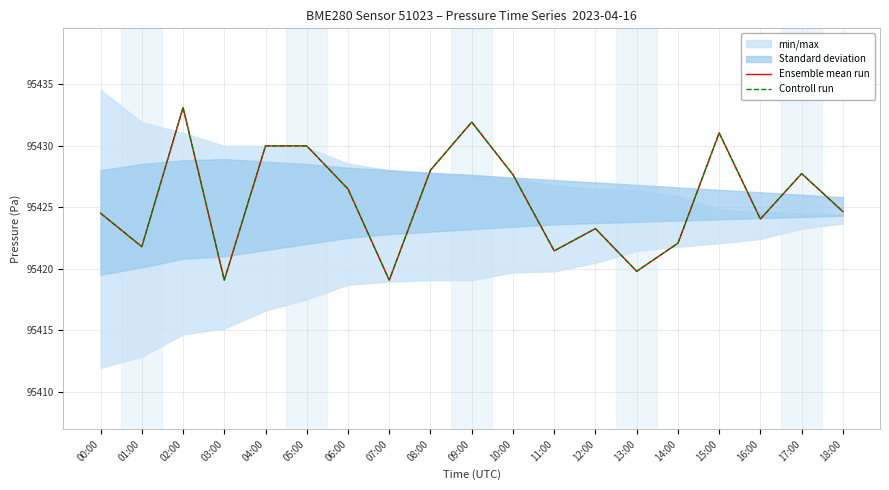

Is it true that Ensemble mean run equals 95421.8 at 01:00?

True